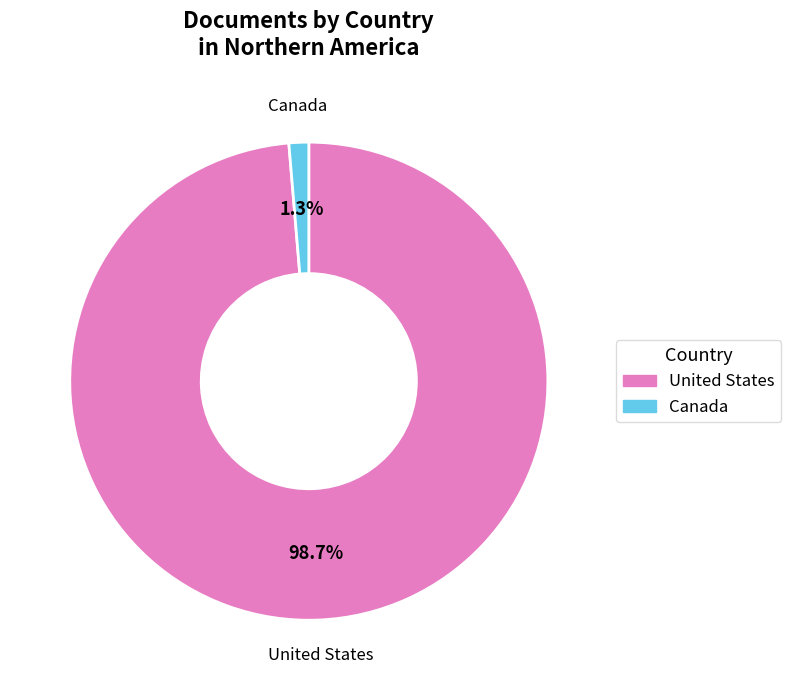

What is the smallest slice in the pie chart?

Canada